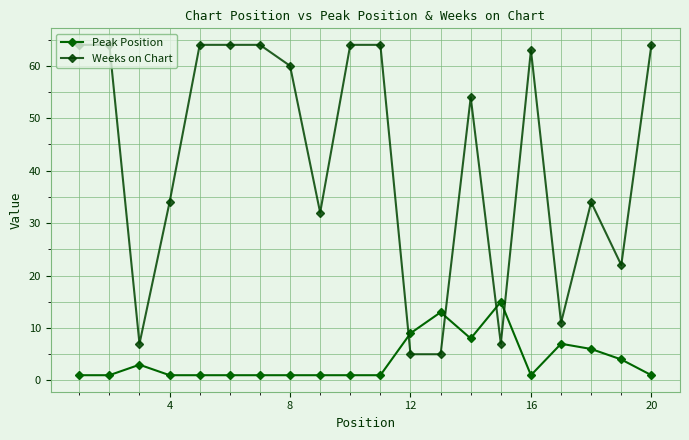

Is this an area chart (filled region under the line)?

No